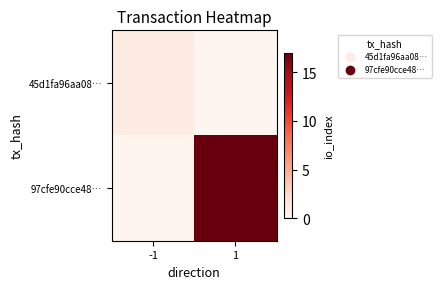

Which series has the widest spread of values?

97cfe90cce48…